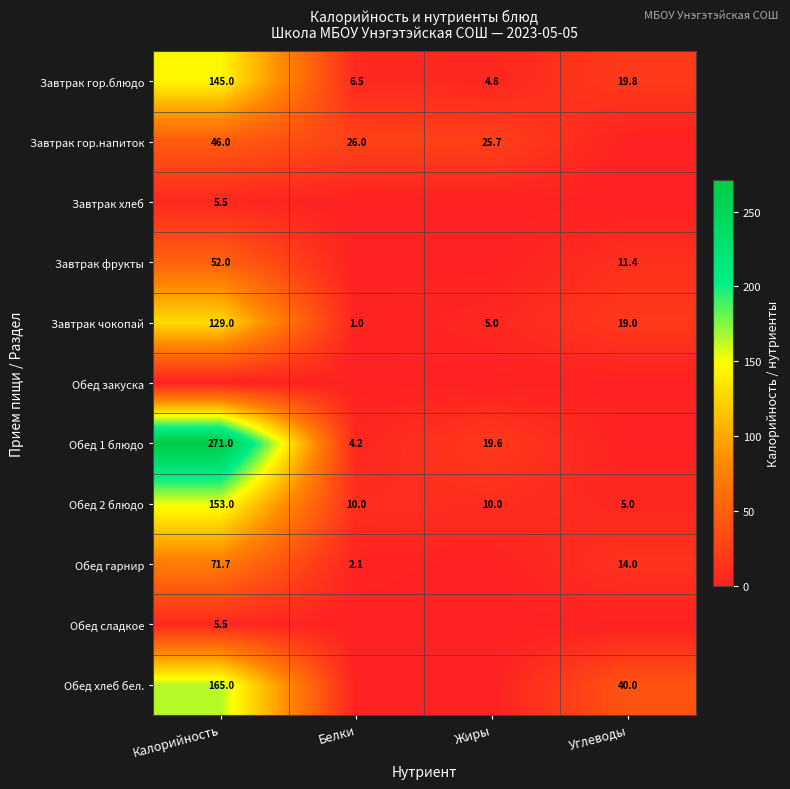

At which category is the sum across all series the highest?

Калорийность